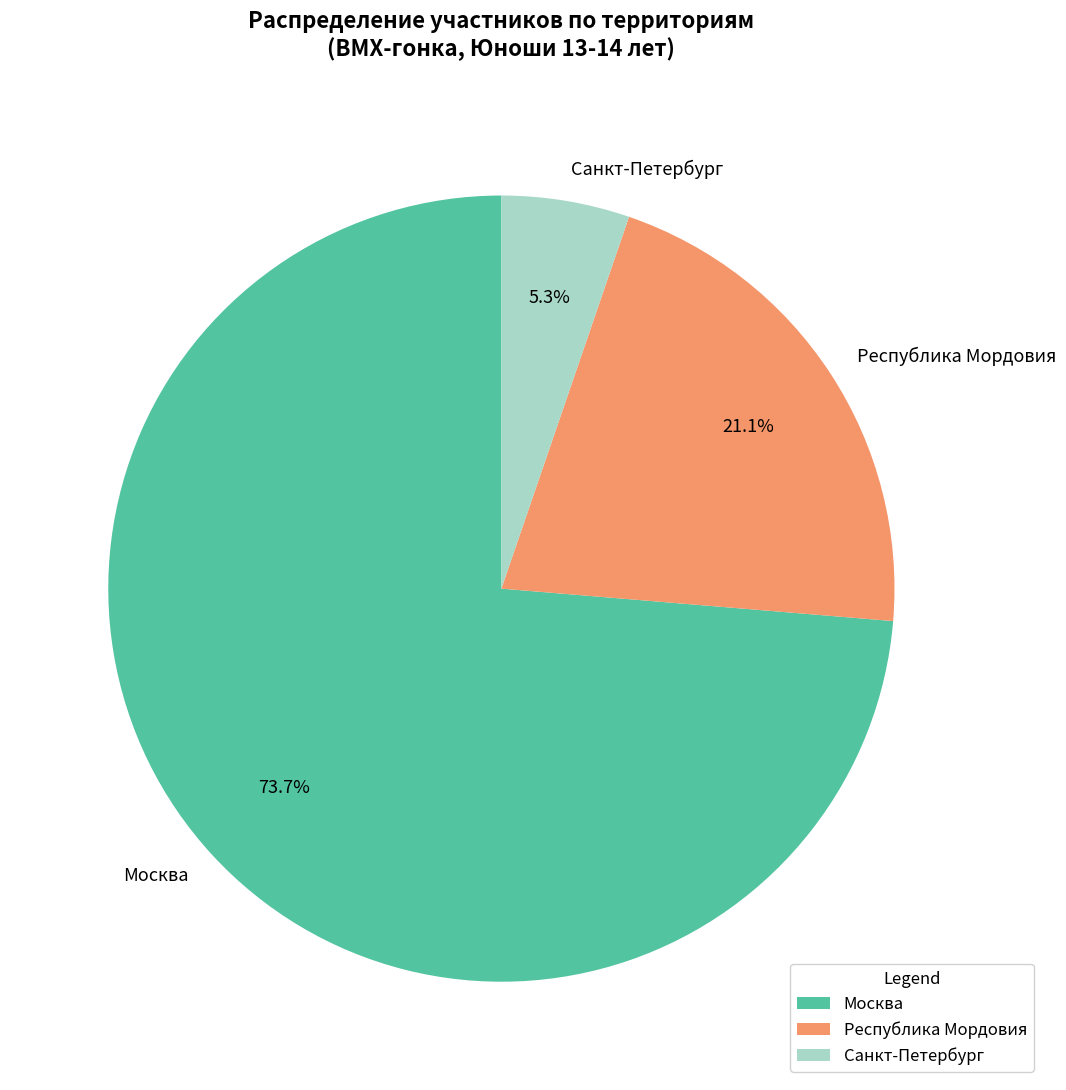

Is the sum of Республика Мордовия and Санкт-Петербург greater than half?

No